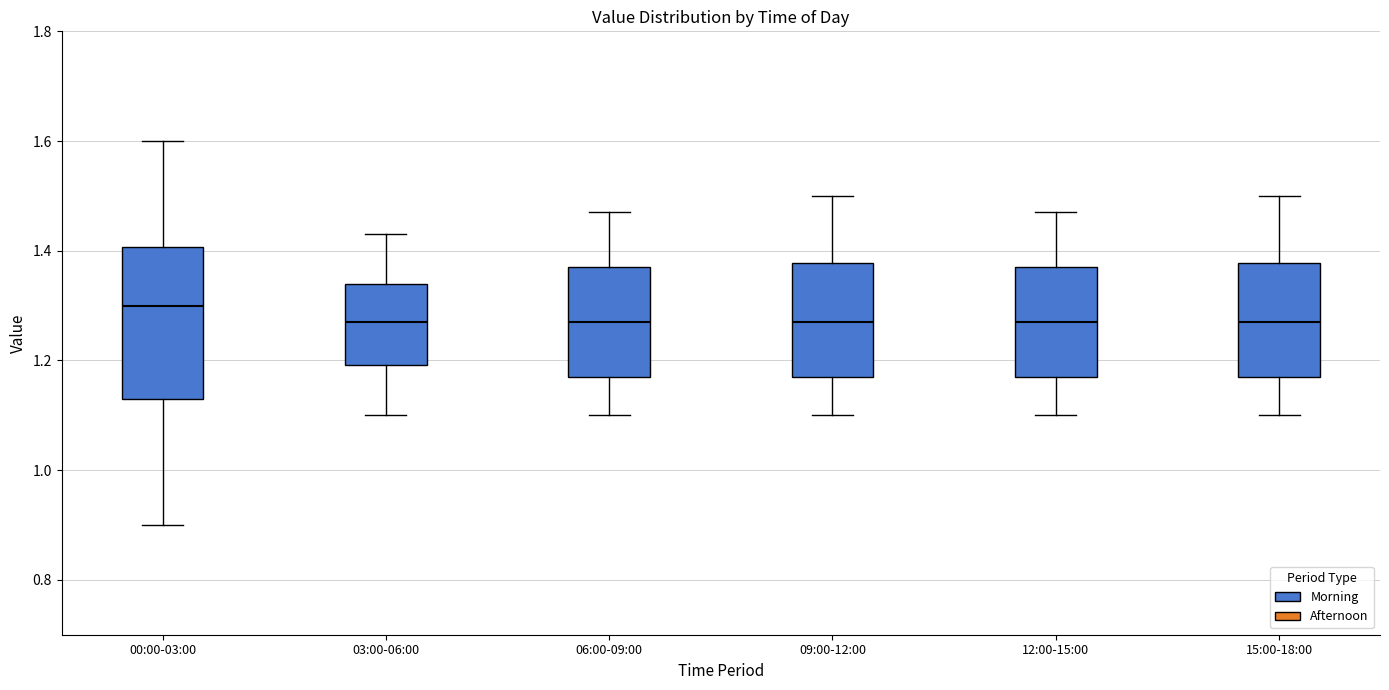

Which box has the highest median line?

00:00-03:00